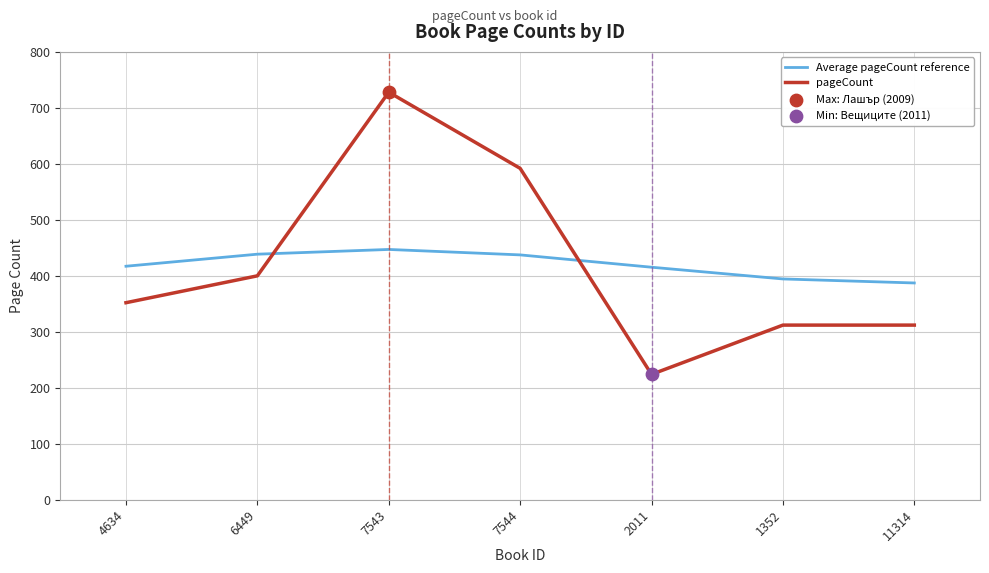

At which label is pageCount closest to 476?

6449